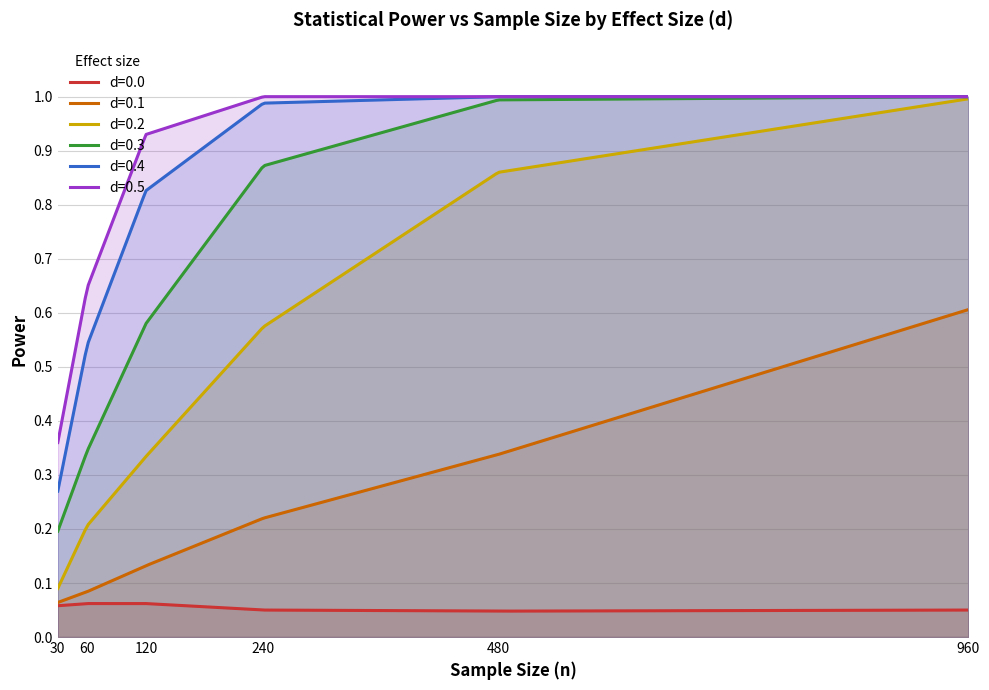

Is it true that d=0.2 equals 0.1 at 60?

False